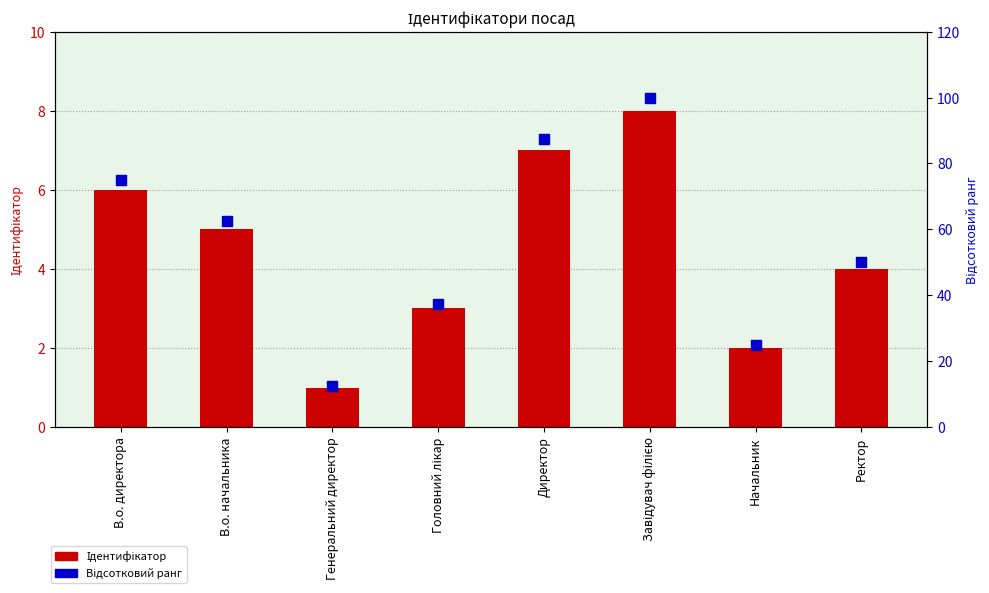

At how many categories does at least one series exceed 4?

8